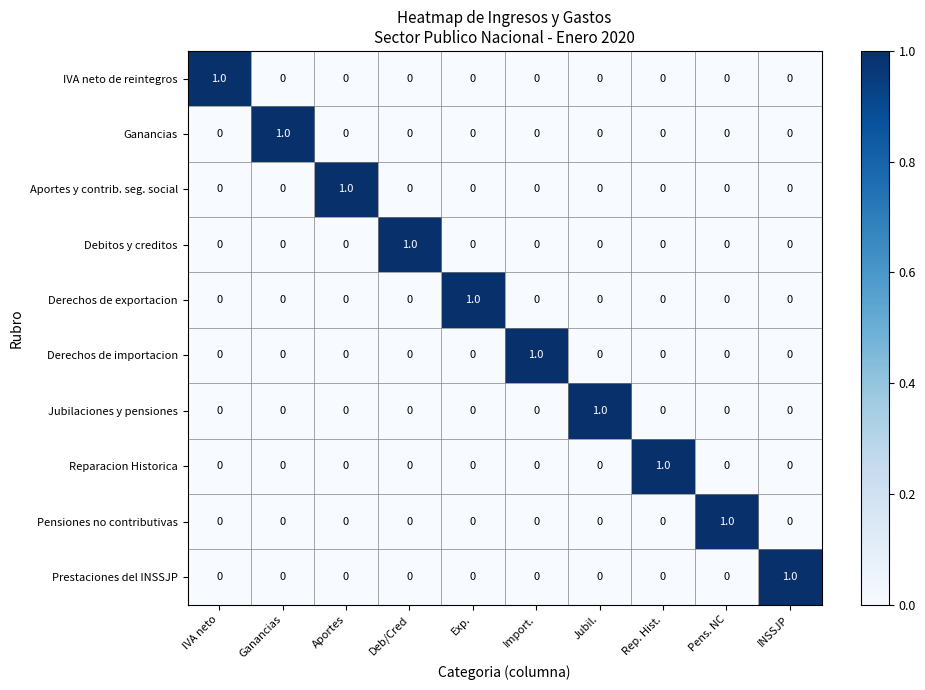

At how many categories does at least one series exceed 0?

10